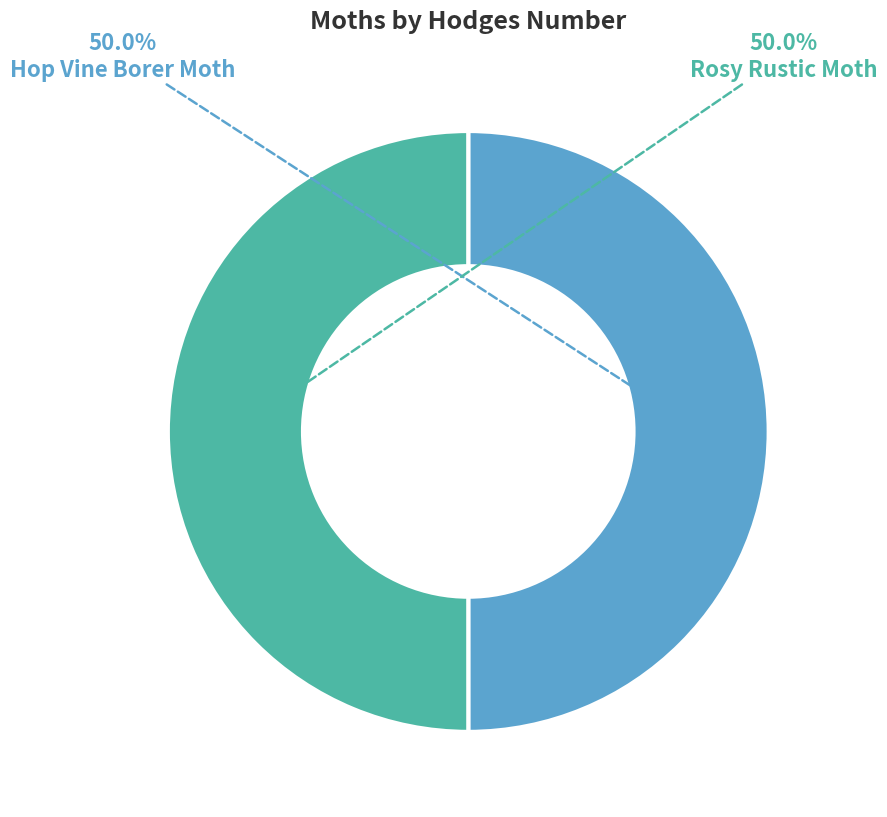

What portion of the pie excludes Rosy Rustic Moth?

50.0%